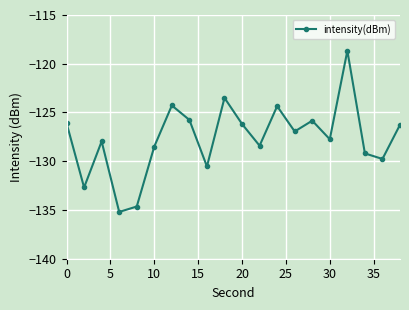

True or false: the data has more than 1 interior local peaks.

True